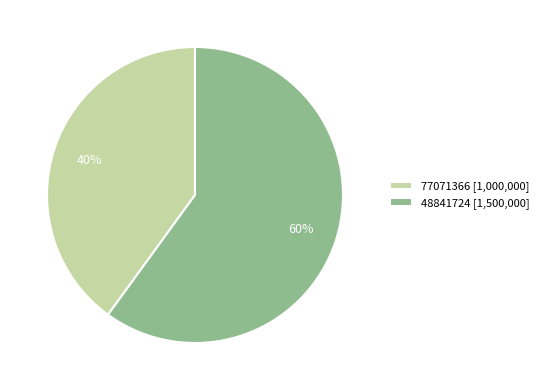

What is the ratio of the value at 48841724 to the value at 77071366?

1.5